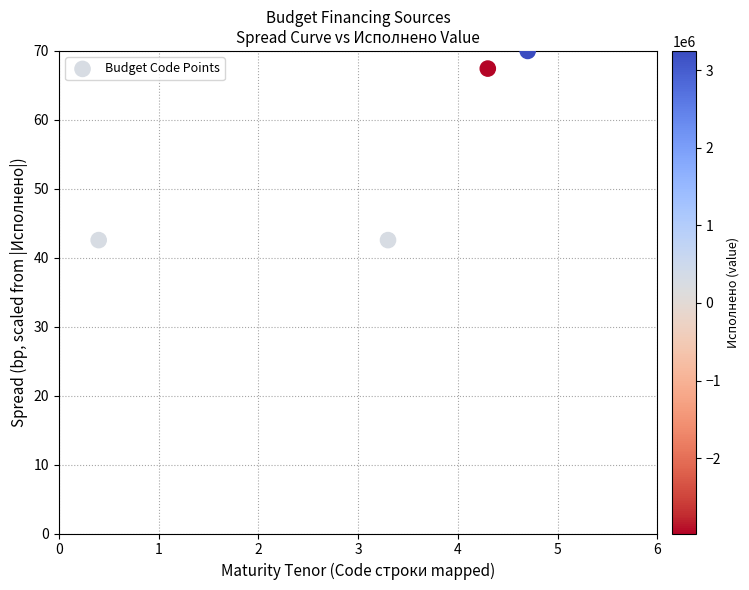

What Y value in the scatter plot is closest to 56?

67.4